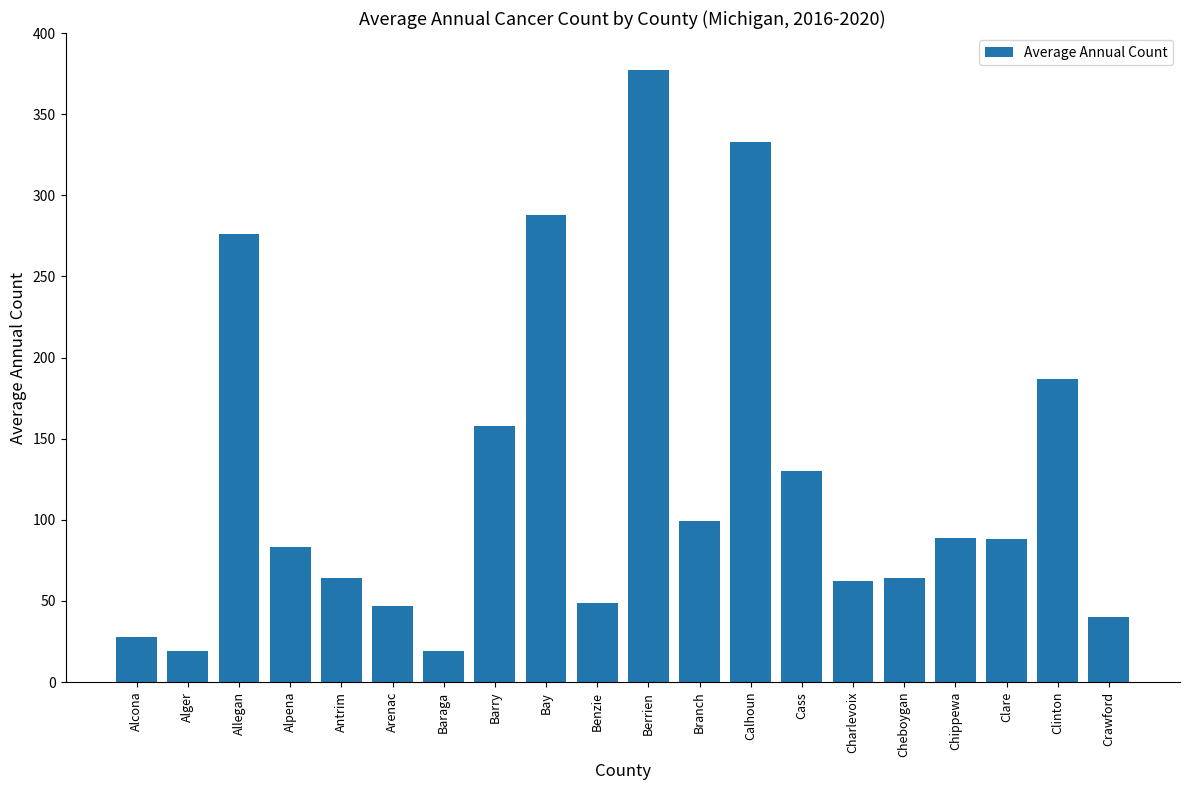

Between Cheboygan and Crawford, which is larger?

Cheboygan